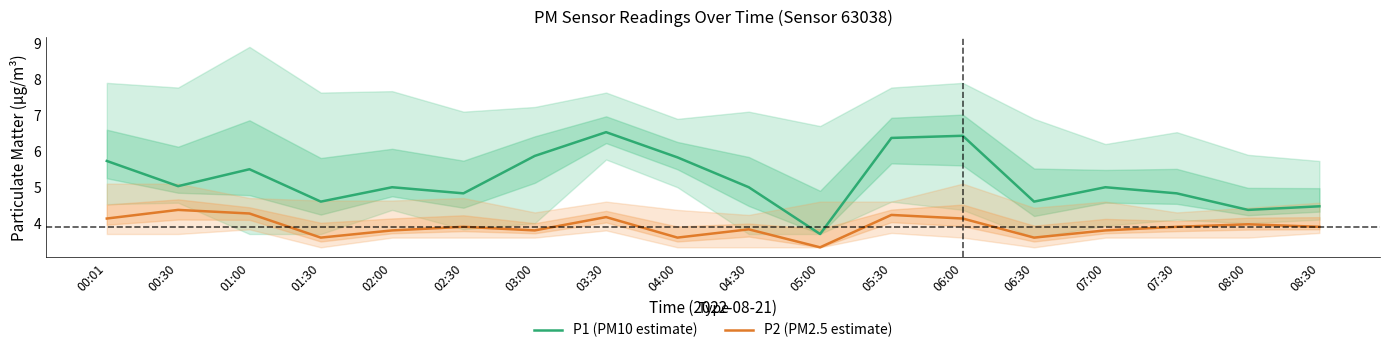

Reading left to right, transcribe all the data shown in this chart.

P1 (PM10 estimate): 00:01=5.7	00:30=5.0	01:00=5.5	01:30=4.6	02:00=5.0	02:30=4.8	03:00=5.9	03:30=6.5	04:00=5.8	04:30=5.0	05:00=3.7	05:30=6.4	06:00=6.4	06:30=4.6	07:00=5.0	07:30=4.8	08:00=4.4	08:30=4.5
P2 (PM2.5 estimate): 00:01=4.1	00:30=4.4	01:00=4.3	01:30=3.6	02:00=3.8	02:30=3.9	03:00=3.8	03:30=4.2	04:00=3.6	04:30=3.8	05:00=3.3	05:30=4.2	06:00=4.1	06:30=3.6	07:00=3.8	07:30=3.9	08:00=4.0	08:30=3.9